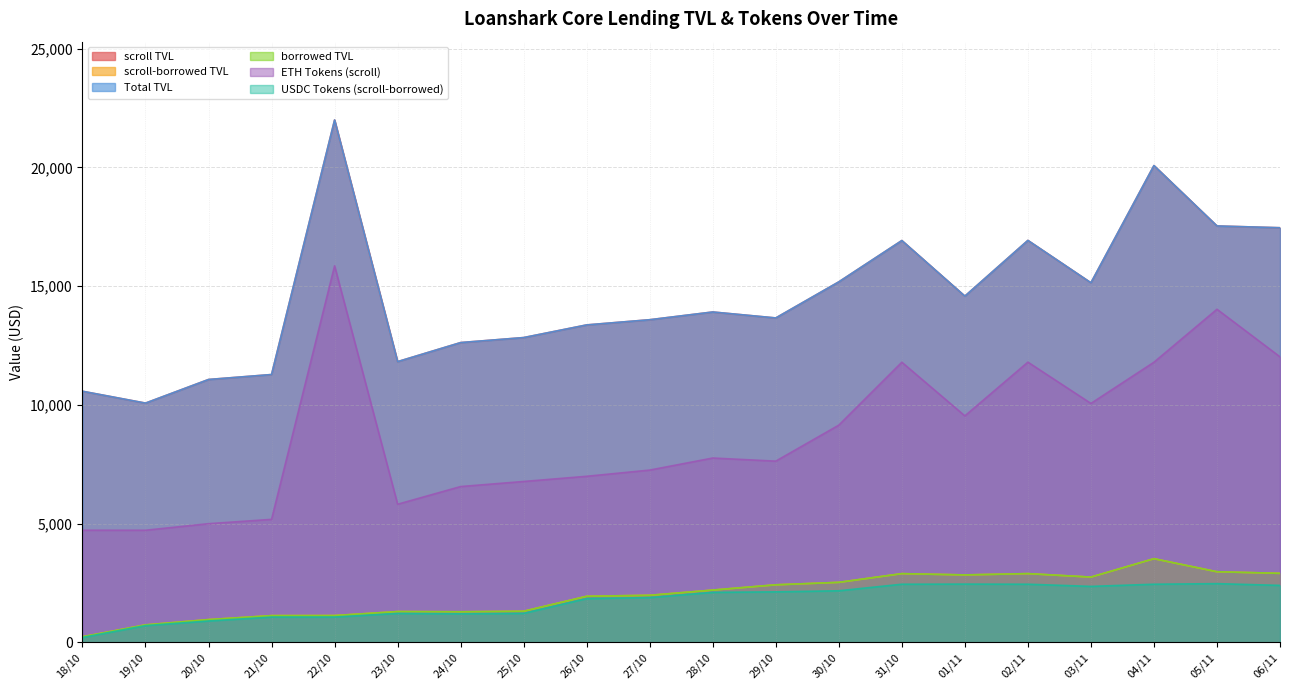

True or false: scroll TVL and borrowed TVL cross at least once.

False